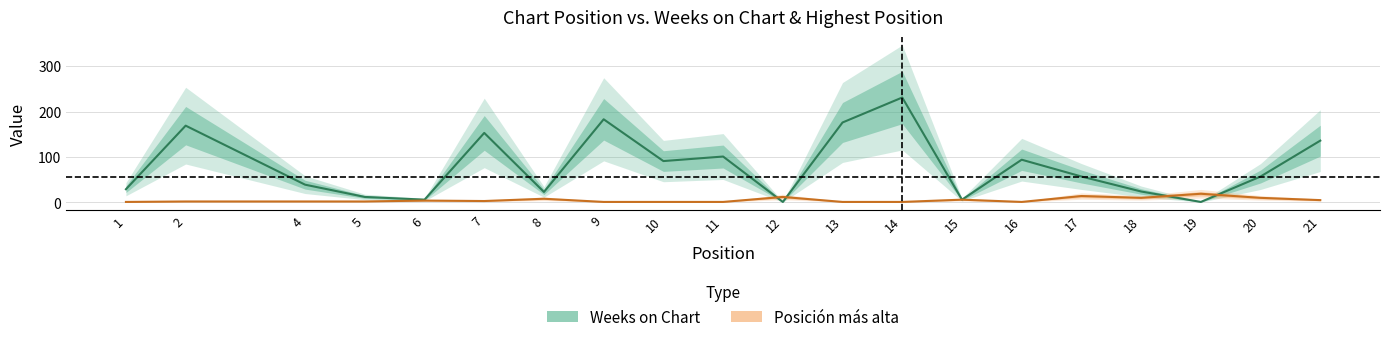

How many intersections are there between Posición más alta and Weeks on Chart?

4